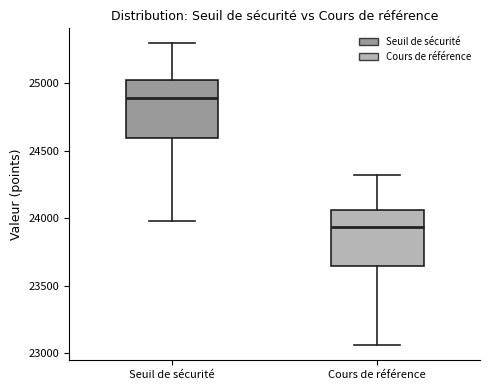

Reading left to right, transcribe this box plot: for each box, give where its median line is, the range the box spans, and where its two whiskers end, as read against the y-axis. The values are not printed on the chart, so give them approximately, as read against the axis.

Seuil de sécurité: median 24900, box 24600 to 25050, whiskers 24000 to 25300
Cours de référence: median 23950, box 23650 to 24050, whiskers 23050 to 24300